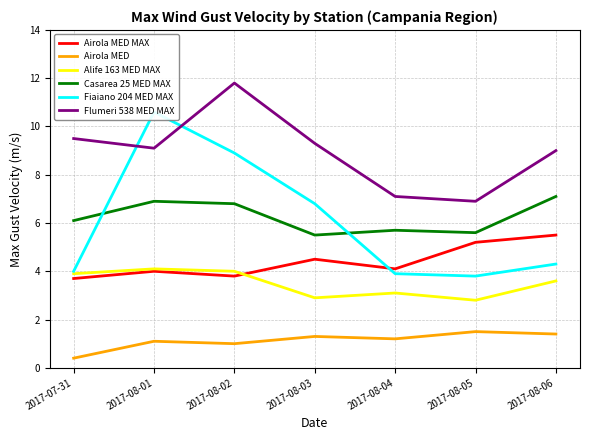

Reading left to right, what are all the values shown in this chart?

Airola MED MAX: 2017-07-31=3.7	2017-08-01=4.0	2017-08-02=3.8	2017-08-03=4.5	2017-08-04=4.1	2017-08-05=5.2	2017-08-06=5.5
Airola MED: 2017-07-31=0.4	2017-08-01=1.1	2017-08-02=1.0	2017-08-03=1.3	2017-08-04=1.2	2017-08-05=1.5	2017-08-06=1.4
Alife 163 MED MAX: 2017-07-31=3.9	2017-08-01=4.1	2017-08-02=4.0	2017-08-03=2.9	2017-08-04=3.1	2017-08-05=2.8	2017-08-06=3.6
Casarea 25 MED MAX: 2017-07-31=6.1	2017-08-01=6.9	2017-08-02=6.8	2017-08-03=5.5	2017-08-04=5.7	2017-08-05=5.6	2017-08-06=7.1
Fiaiano 204 MED MAX: 2017-07-31=4.0	2017-08-01=10.6	2017-08-02=8.9	2017-08-03=6.8	2017-08-04=3.9	2017-08-05=3.8	2017-08-06=4.3
Flumeri 538 MED MAX: 2017-07-31=9.5	2017-08-01=9.1	2017-08-02=11.8	2017-08-03=9.3	2017-08-04=7.1	2017-08-05=6.9	2017-08-06=9.0